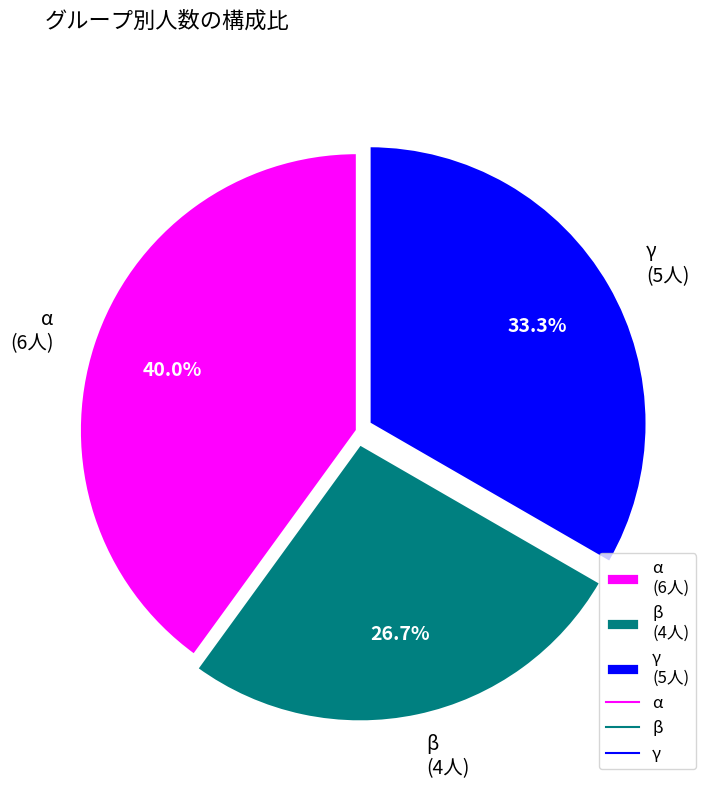

To the nearest percent, what is the difference between the largest and smallest slice percentages?

13%